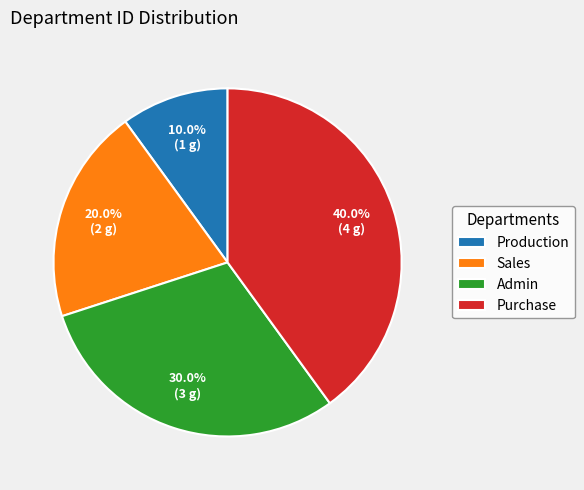

What percentage is the Sales slice, to the nearest percent?

20%